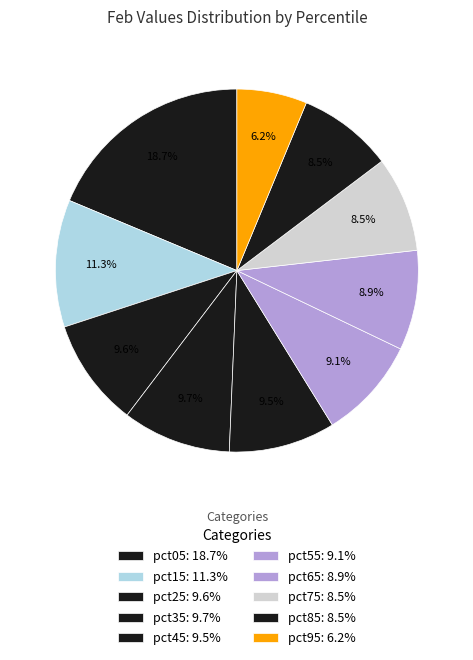

To the nearest percent, what is the difference between the pct55 and pct85 slice percentages?

1%